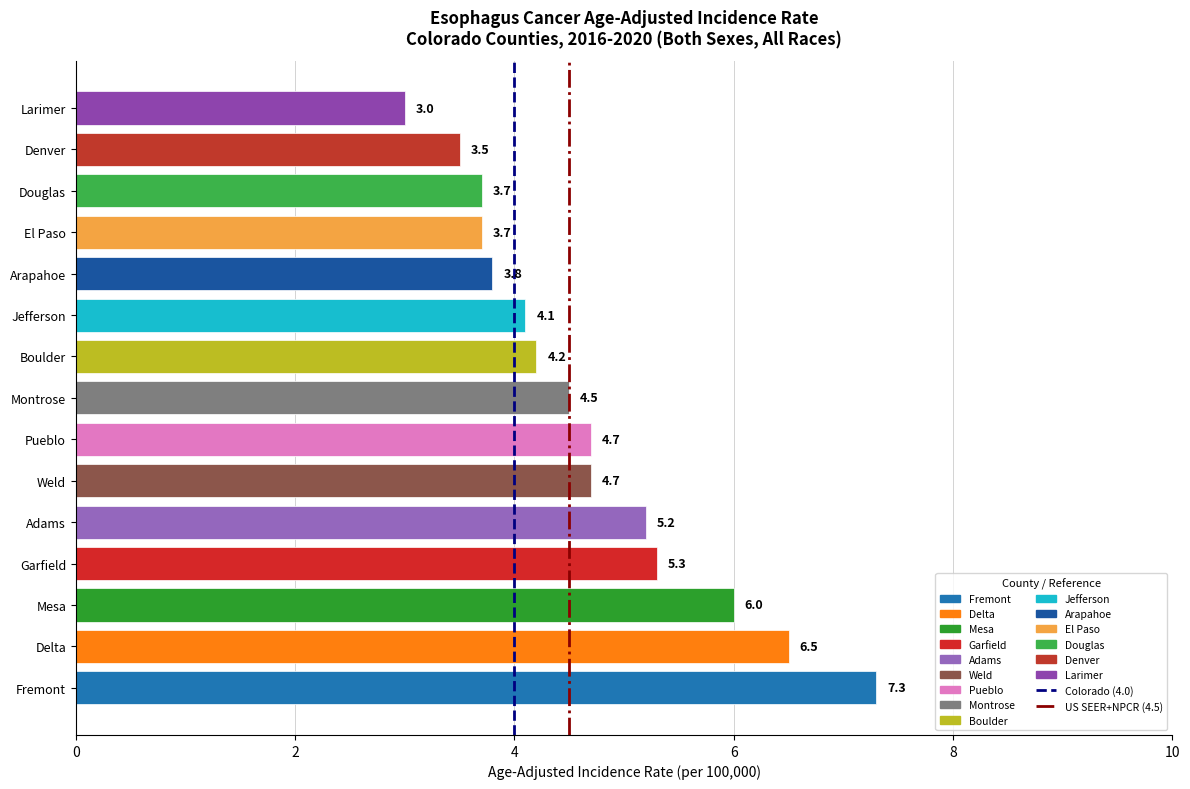

What value does the data have at Fremont?

7.3